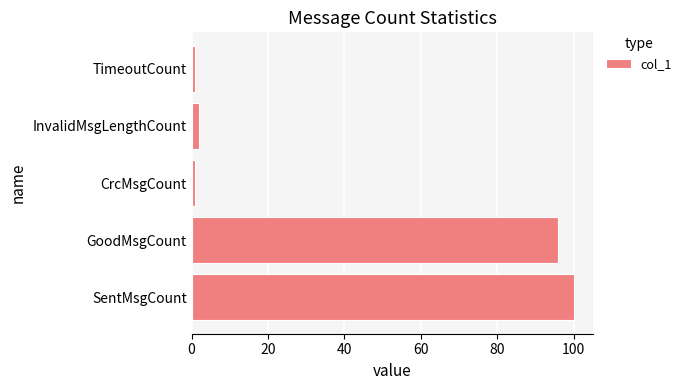

Which category has the highest value across all series?

SentMsgCount